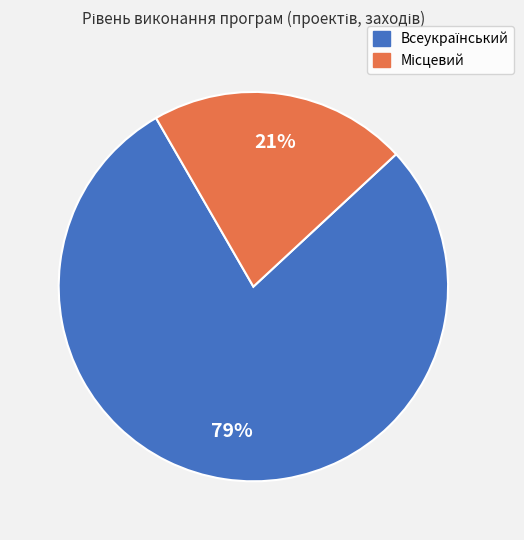

Is there any slice that represents more than half of the pie?

Yes